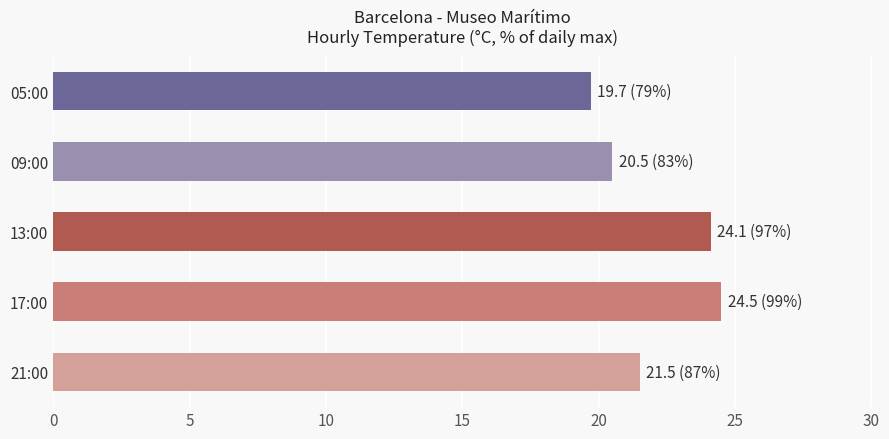

The value at 17:00 is 5.2. True or false?

False